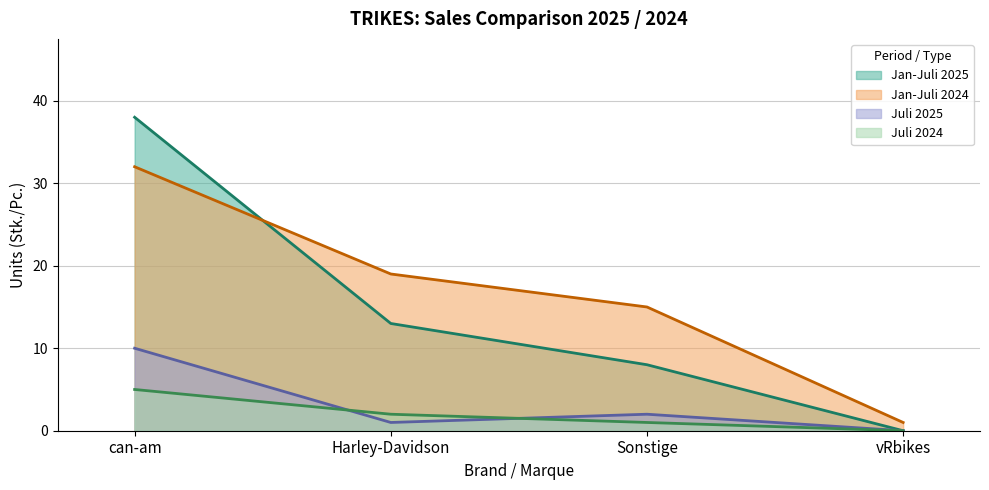

List the labels in order of Juli 2025 value, largest first.

can-am, Sonstige, Harley-Davidson, vRbikes